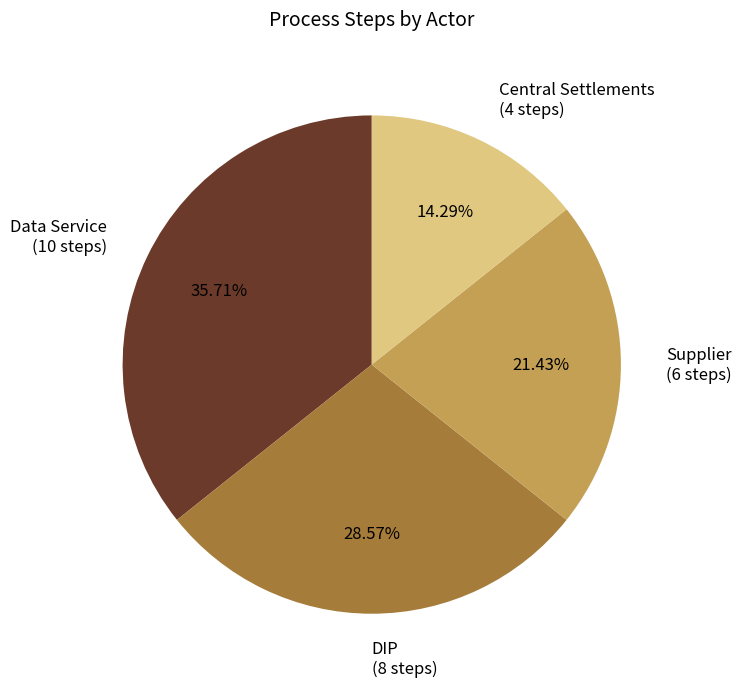

Is there a majority slice in this chart?

No